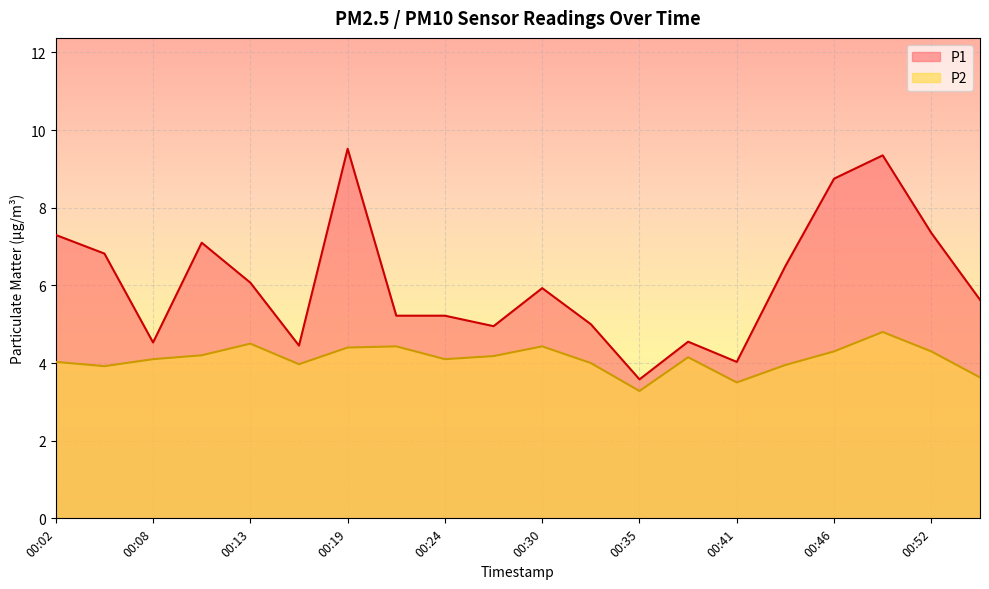

What is the difference between the maximum and second lowest values in the P2 series?

1.3